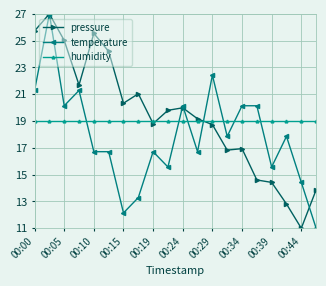

How many times do humidity and temperature cross each other?

7